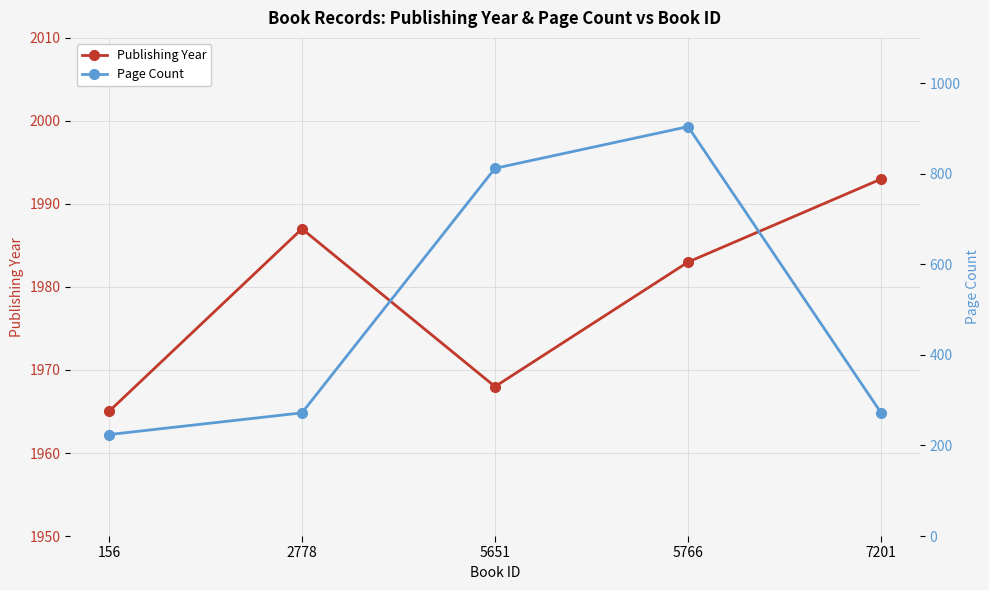

Is it true that Publishing Year equals 1983 at 5766?

True